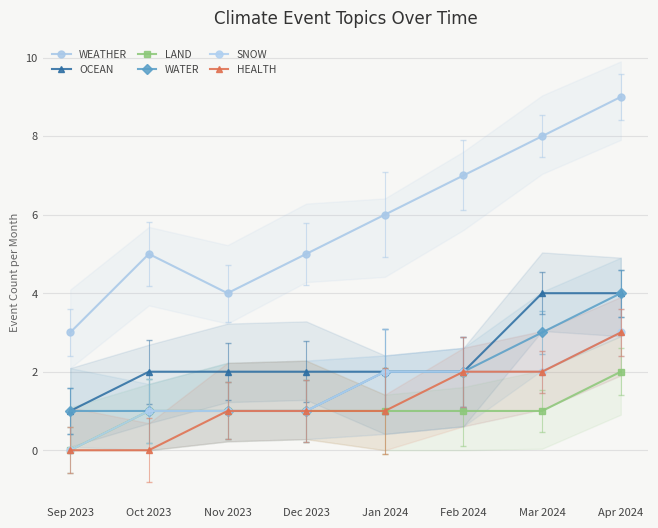

Which label corresponds to the smallest value in the chart?

Sep 2023